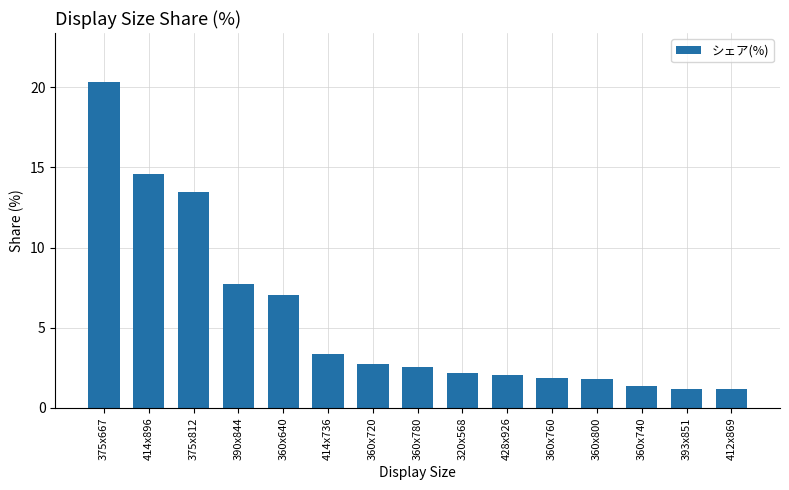

Between 414x736 and 360x800, which is larger?

414x736